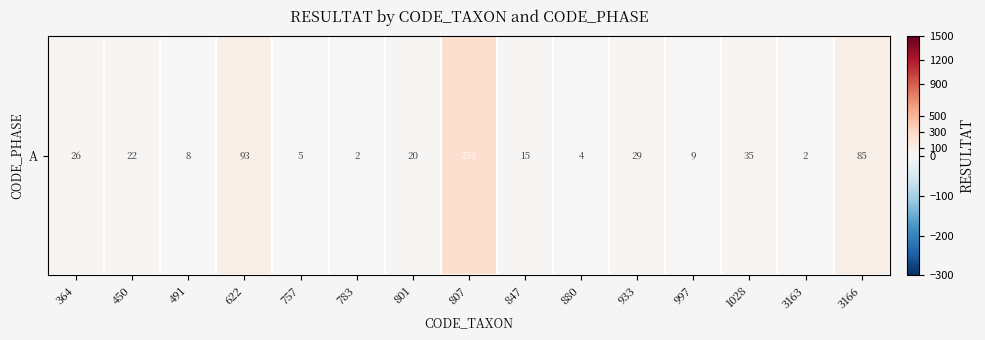

The value at 3166 is 116. True or false?

False